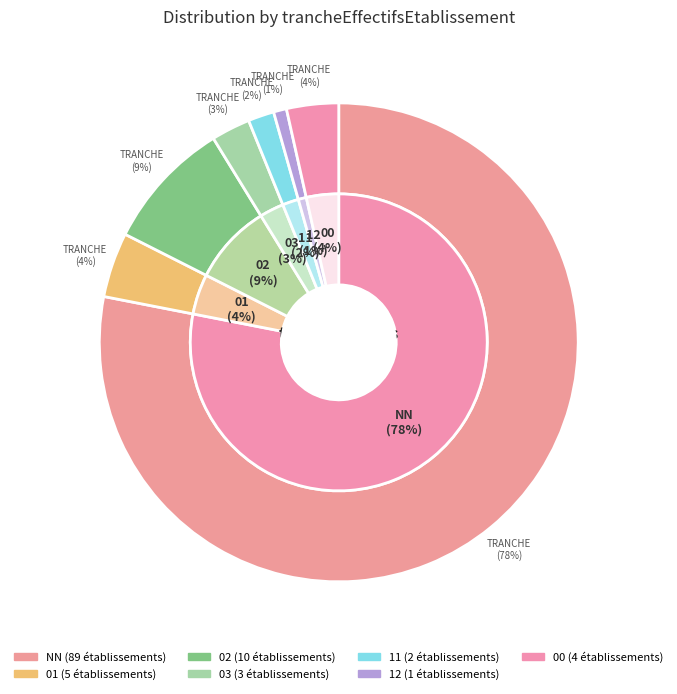

Approximately how many times larger is the value at 12 compared to 11?

0.5